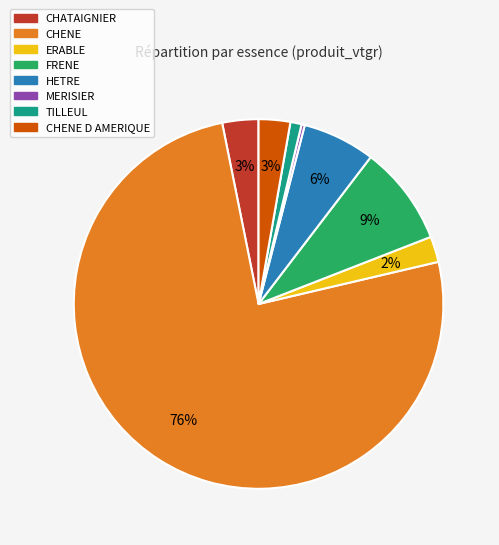

How many slices are in this pie chart?

8